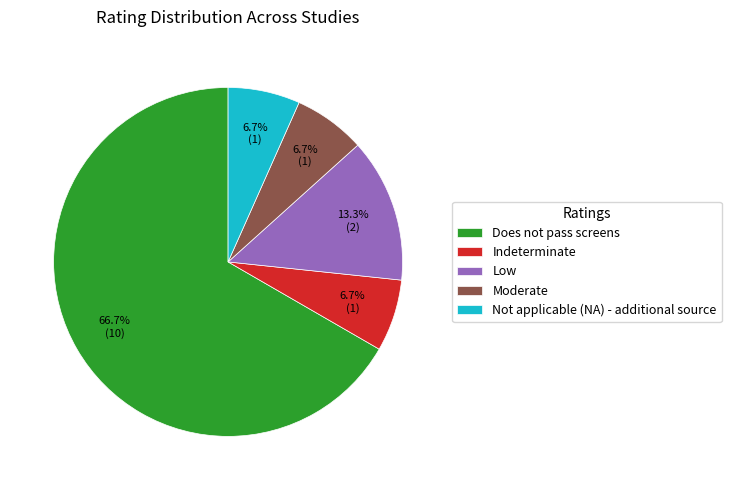

What is the ratio of the value at Low to the value at Not applicable (NA) - additional source?

2.0